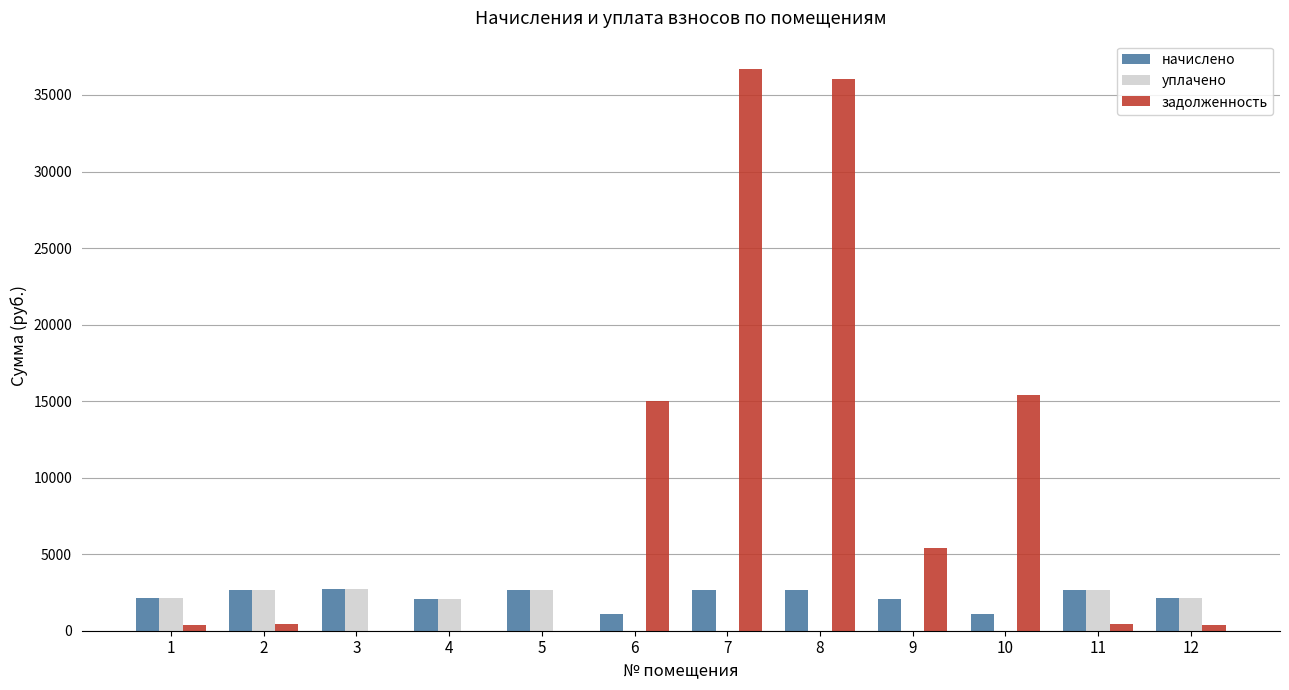

What is the sum of all задолженность values?

110111.0